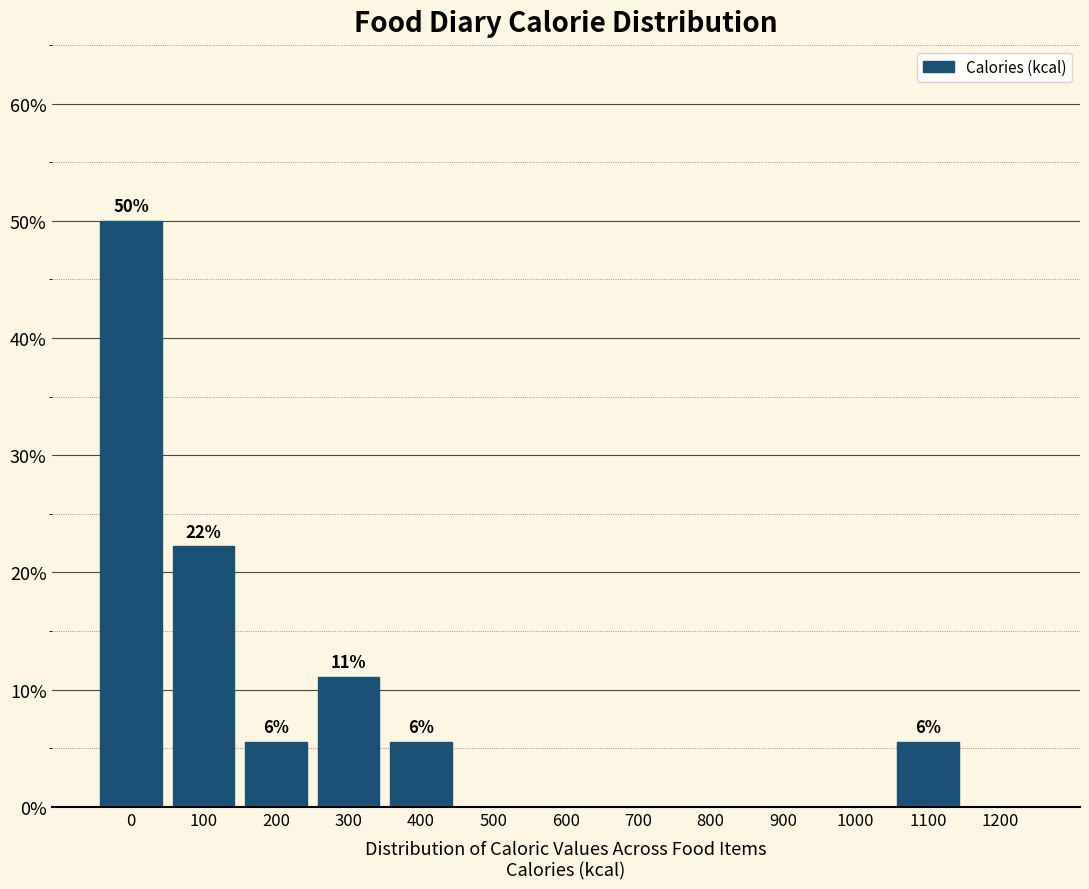

Reading right to left, transcribe all the data shown in this chart.

1200=0.0	1100=5.6	1000=0.0	900=0.0	800=0.0	700=0.0	600=0.0	500=0.0	400=5.6	300=11.1	200=5.6	100=22.2	0=50.0